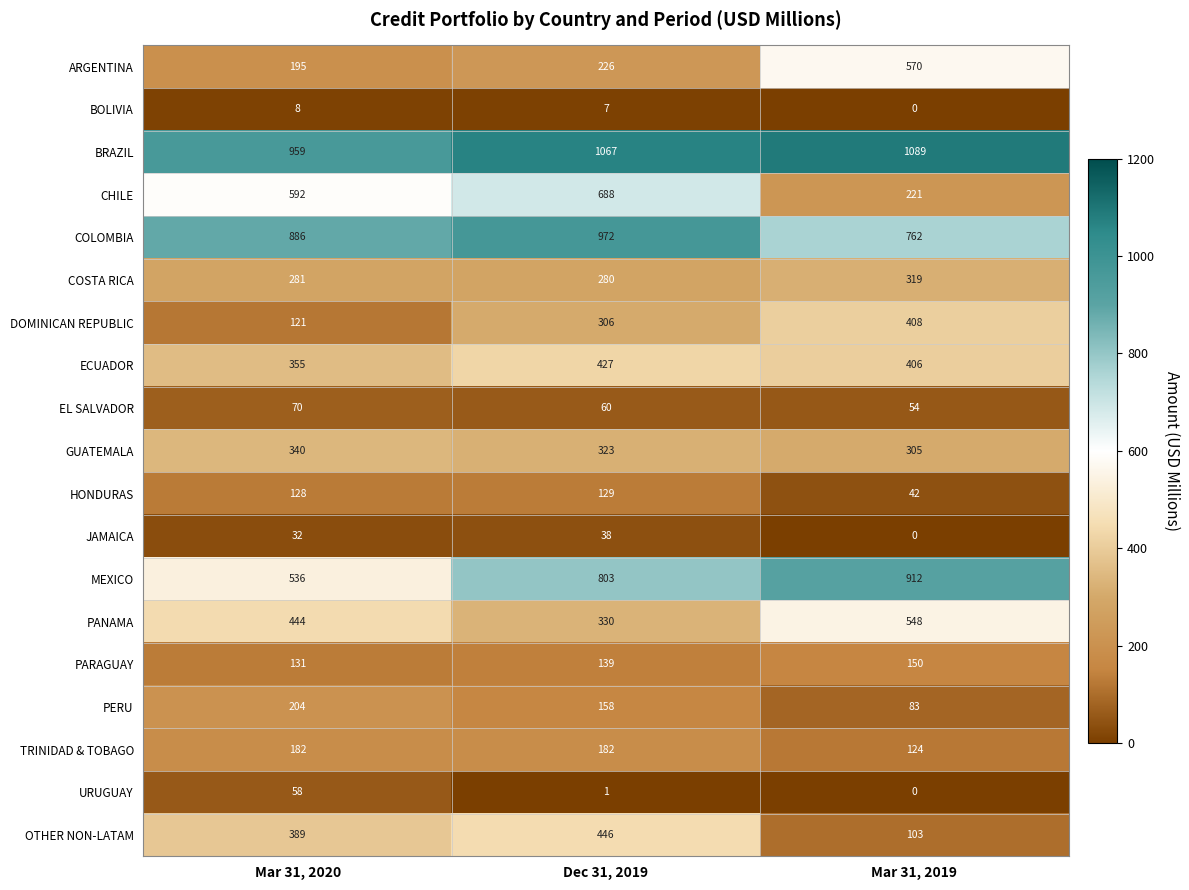

What is the greatest value displayed?

1089